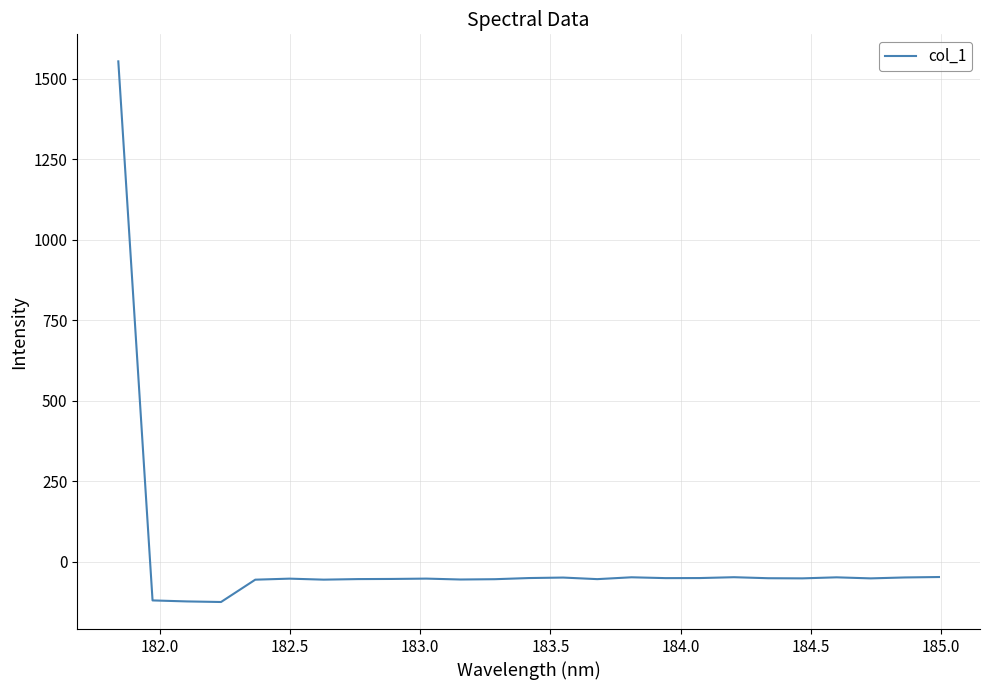

What is the smallest value displayed?

-124.2